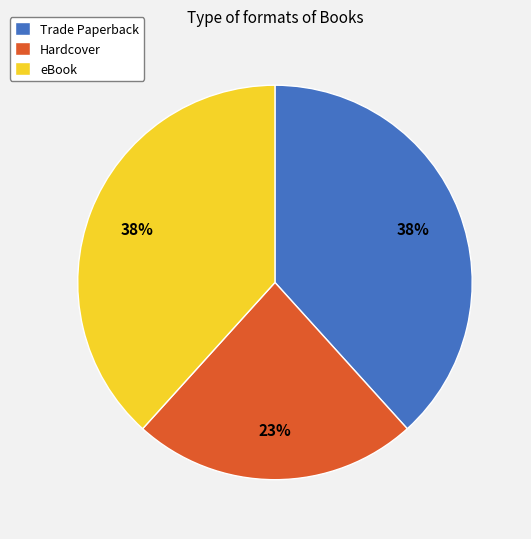

Combined, do Trade Paperback and eBook account for over 50%?

Yes